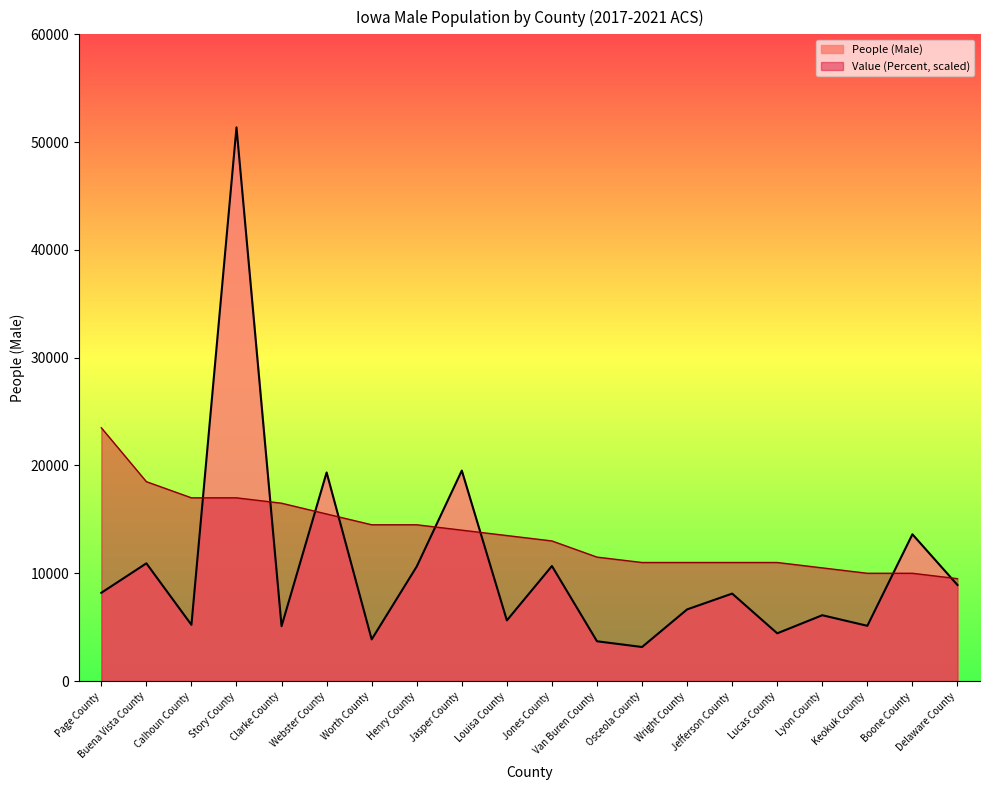

Where does the People (Male) series first go above 8116?

Page County